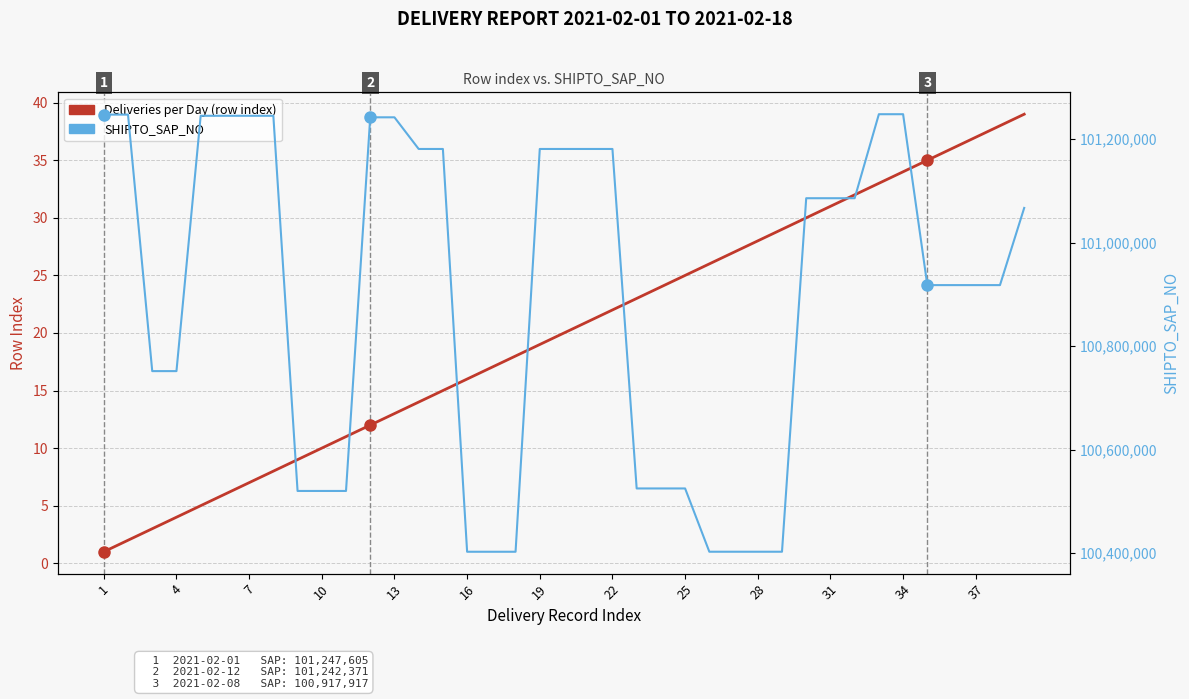

True or false: SHIPTO_SAP_NO and Deliveries per Day (row index) cross at least once.

False